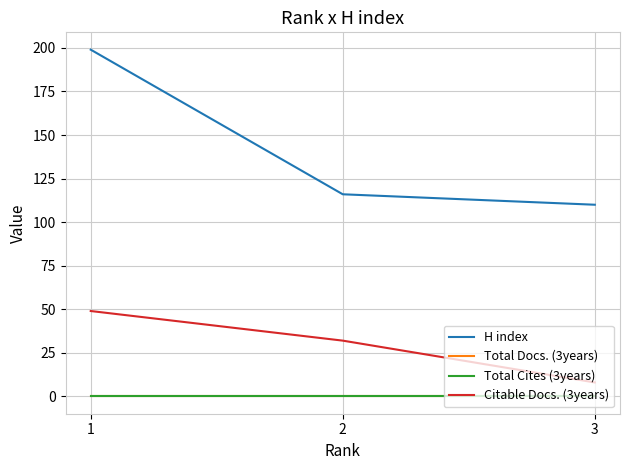

At which label is Total Docs. (3years) closest to 0?

1